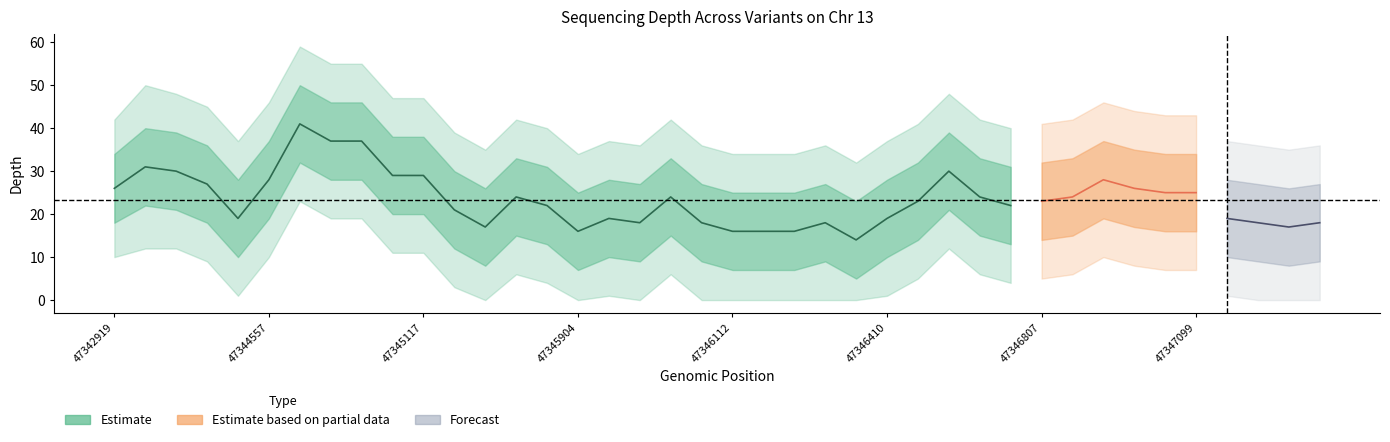

Is it true that depth_outer_lower equals 0 at 47347231?

True